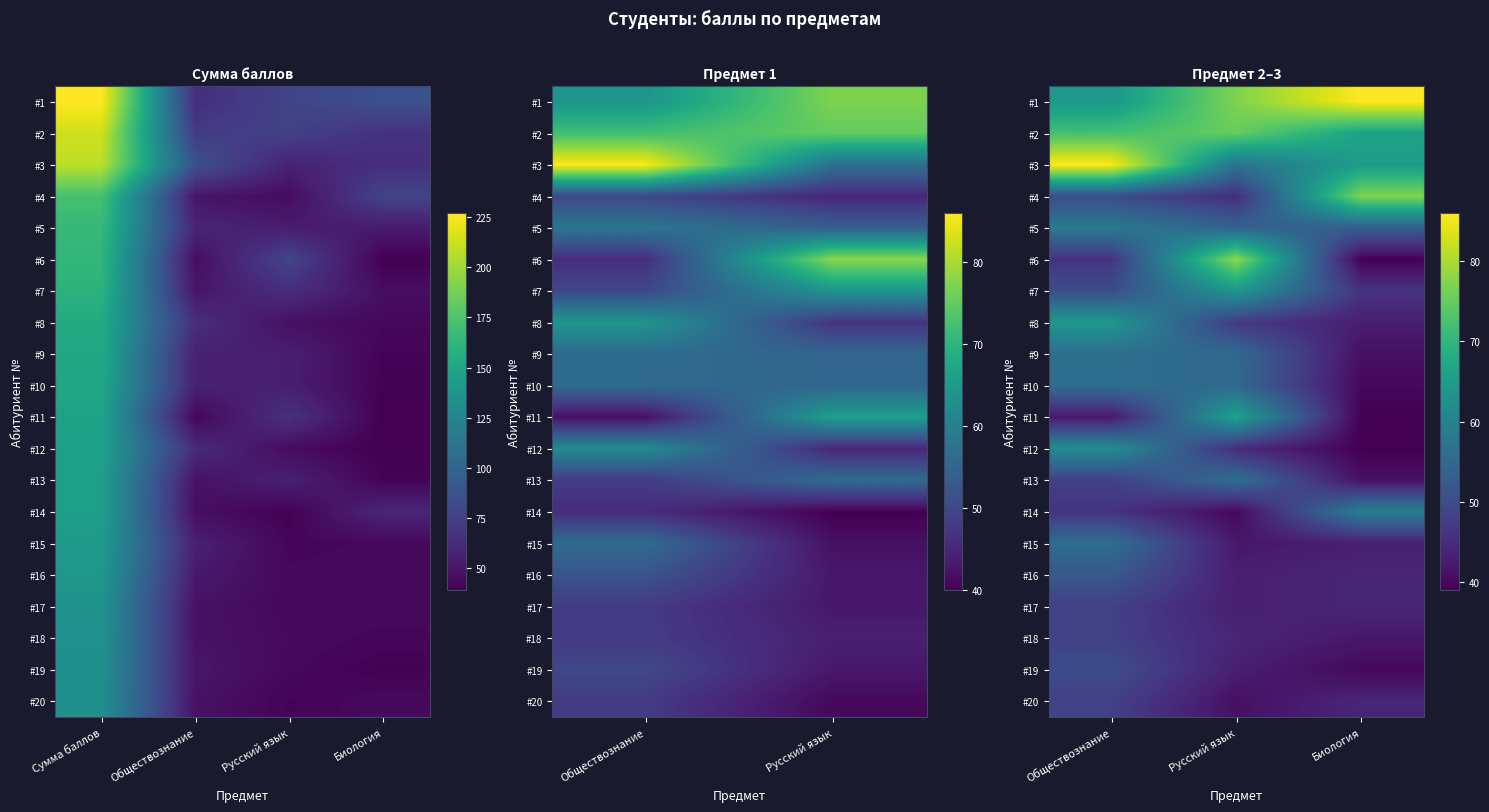

What is the sum of all #15 values?

141